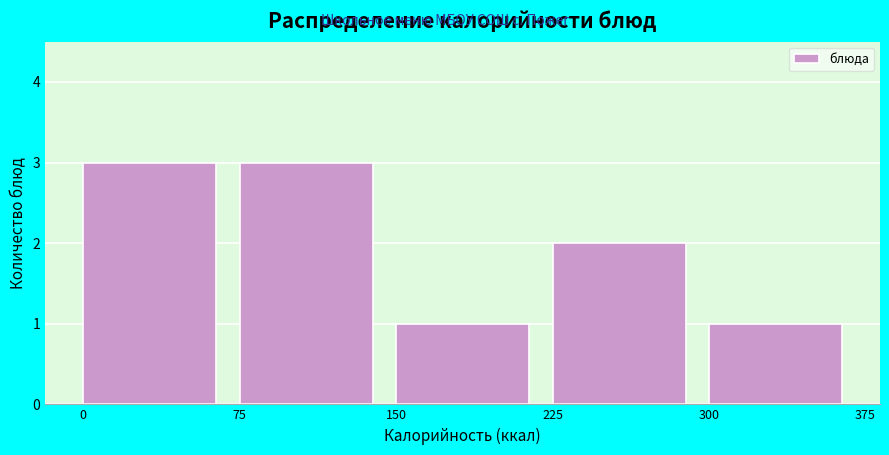

What is the height of the bar covering 300 to 375 on the x-axis? The values are not printed on the chart, so give them approximately, as read against the axis.

1